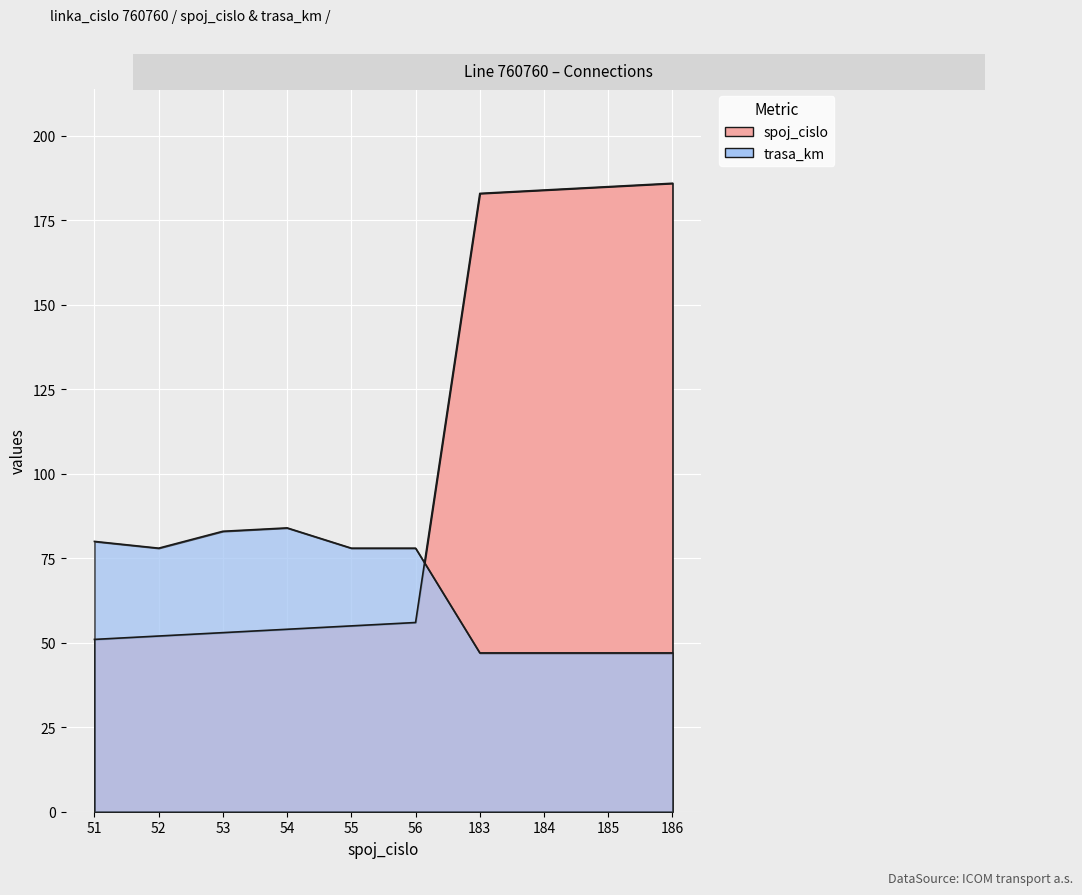

True or false: trasa_km has a value of 25 at 55.

False